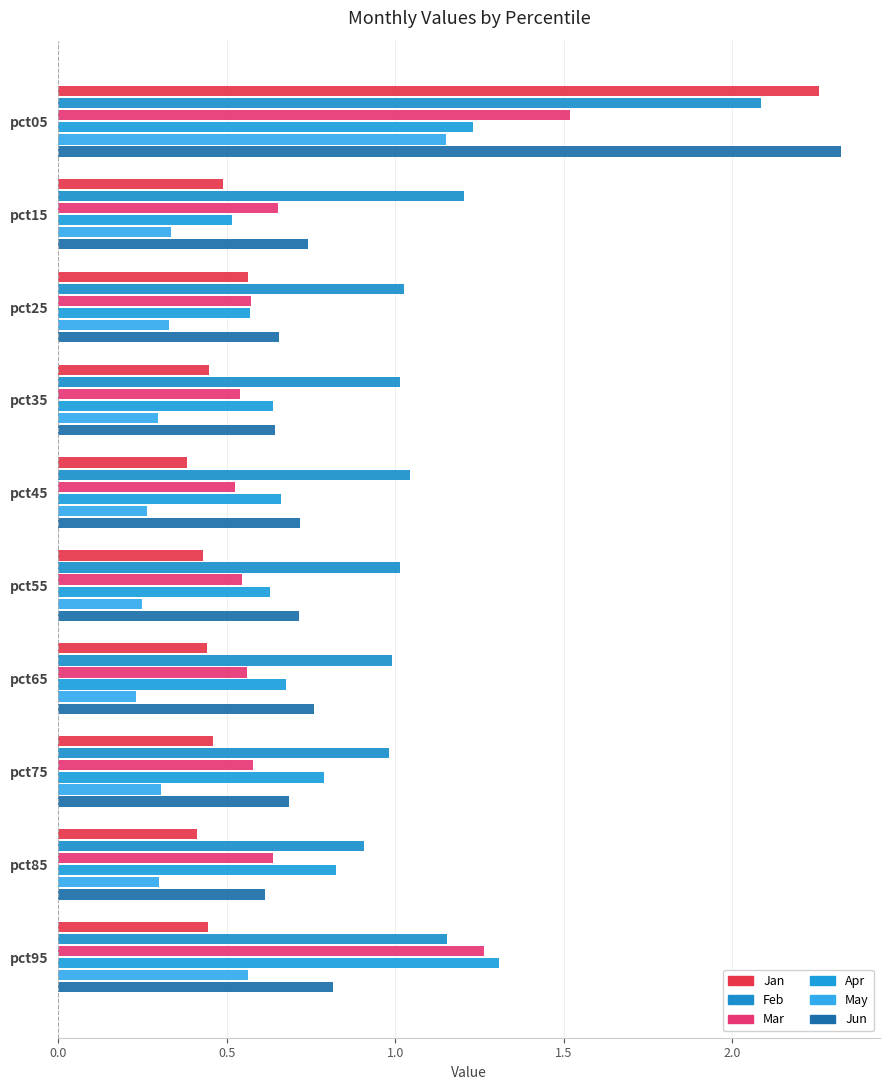

Count the number of categories in the chart.

10